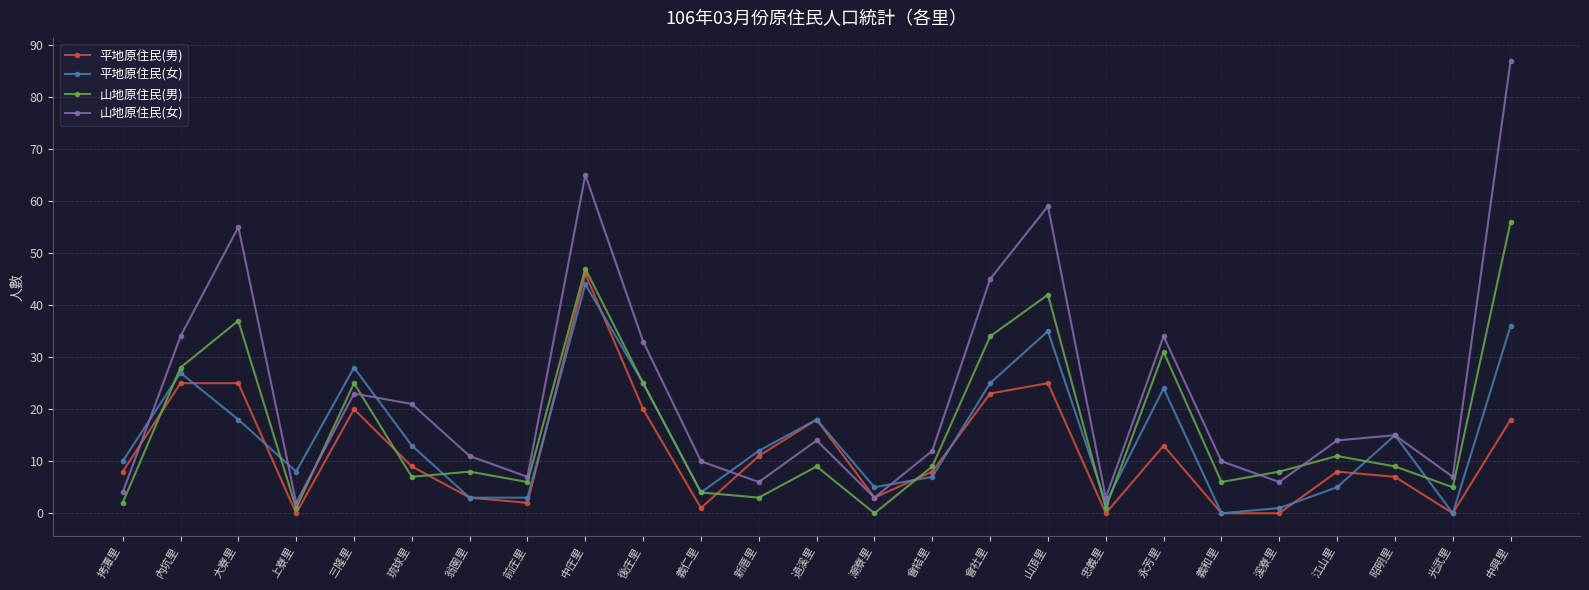

What is the sum of all 山地原住民(男) values?

414